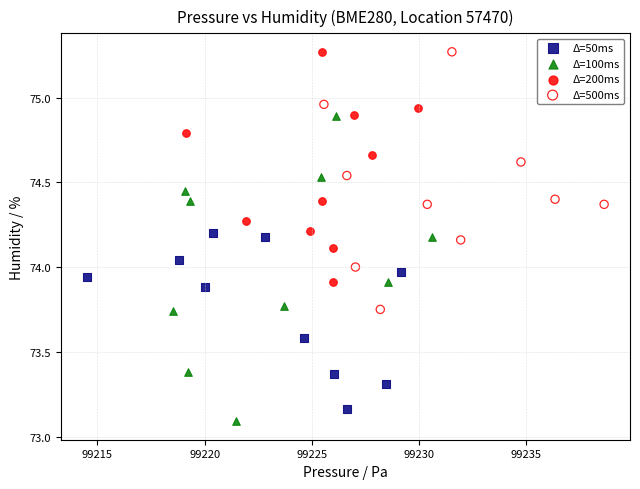

Which series has the widest spread of Y values?

Δ=100ms